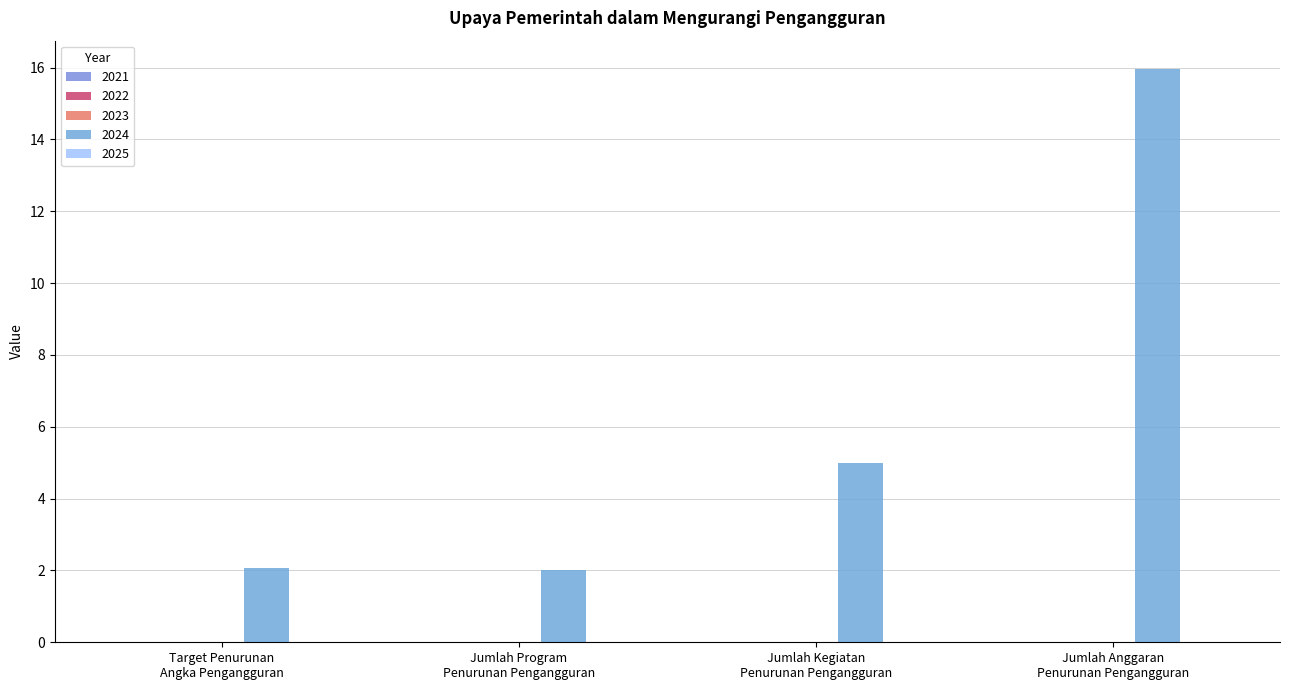

How many bars are there in total?

4